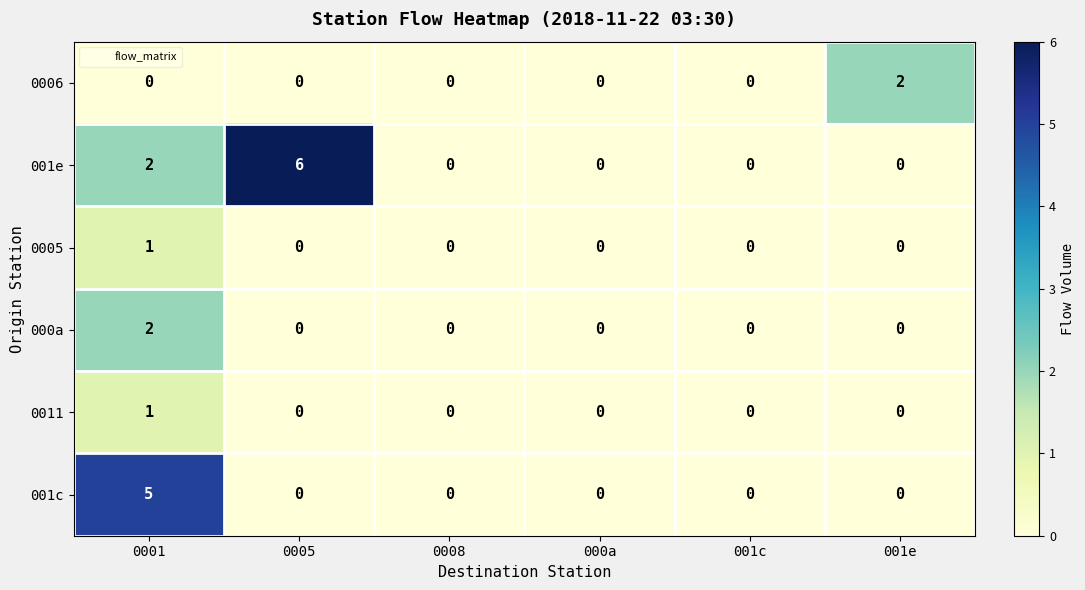

What is the maximum value shown in the chart?

6